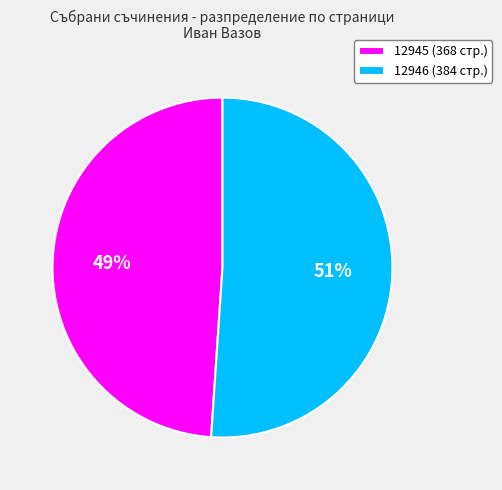

Between 12945 and 12946, which is larger?

12946